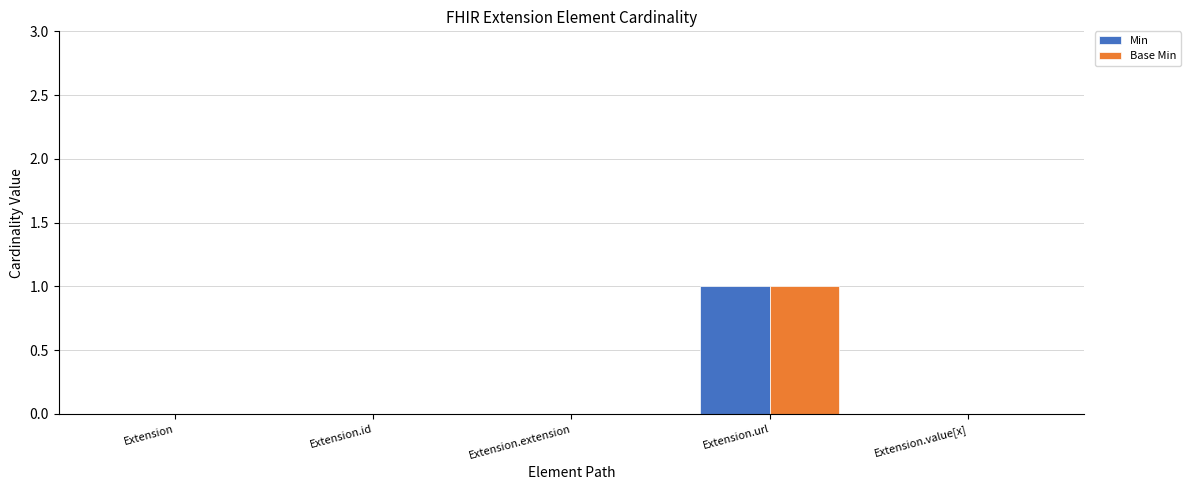

What is the sum of all Min values?

1